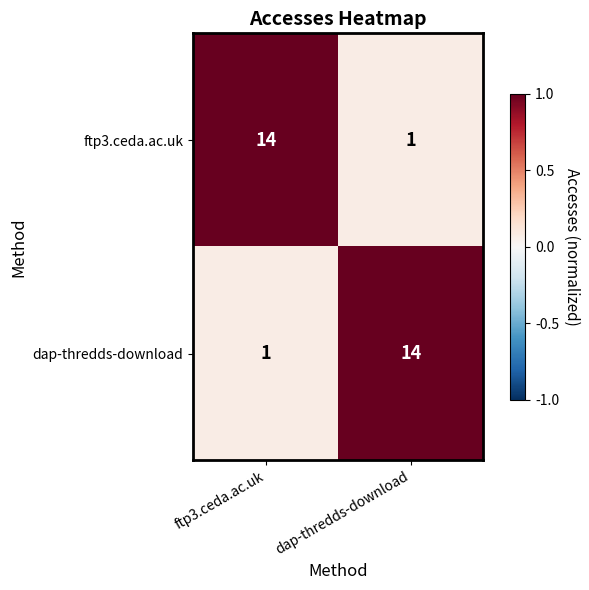

What is the spread (max minus min) of values at dap-thredds-download?

13